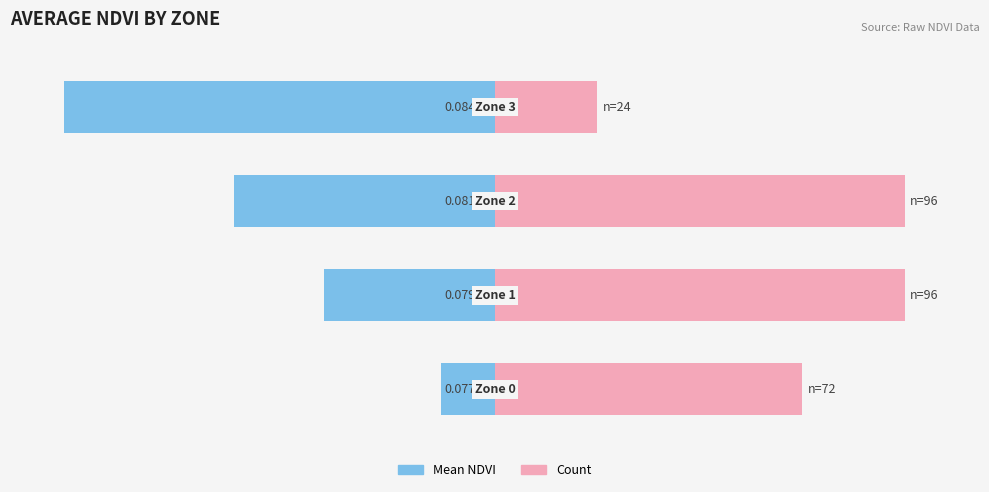

Is the value of Count at 0 greater than the value of Mean NDVI at 2?

Yes